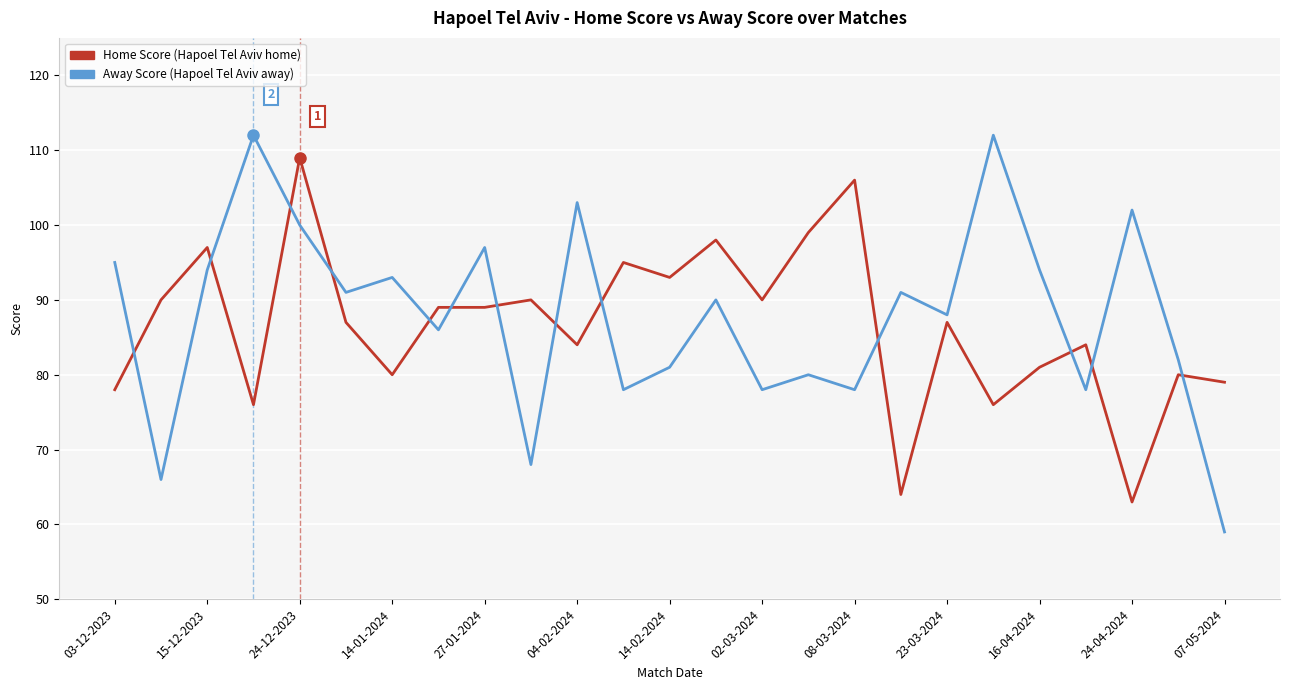

What is the minimum value shown in the chart?

59